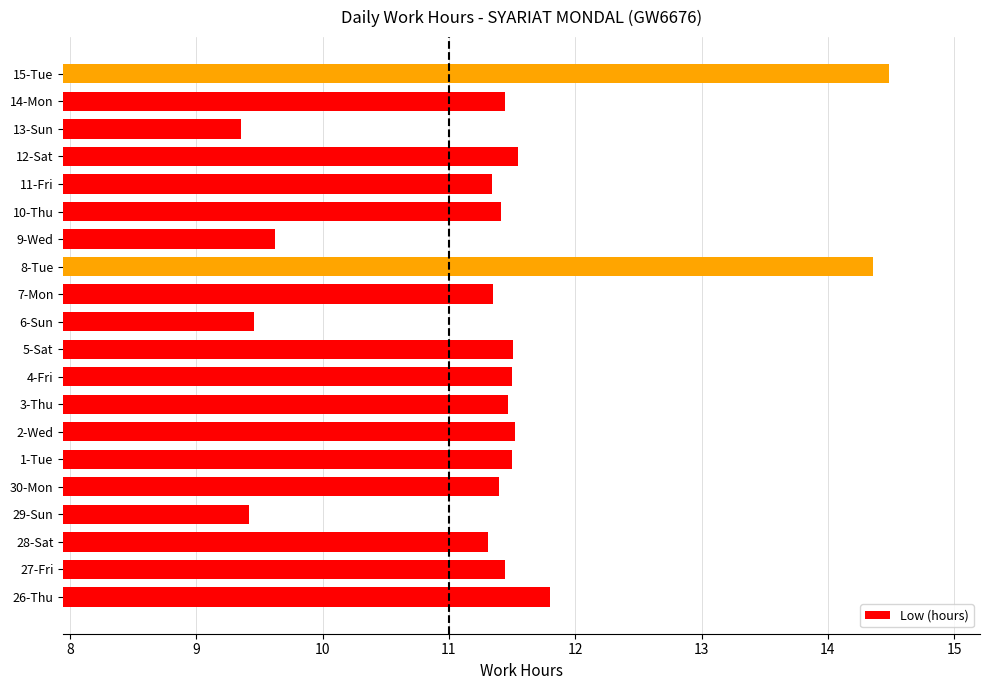

The chart shows a value of 3.7 at 8-Tue. True or false?

False